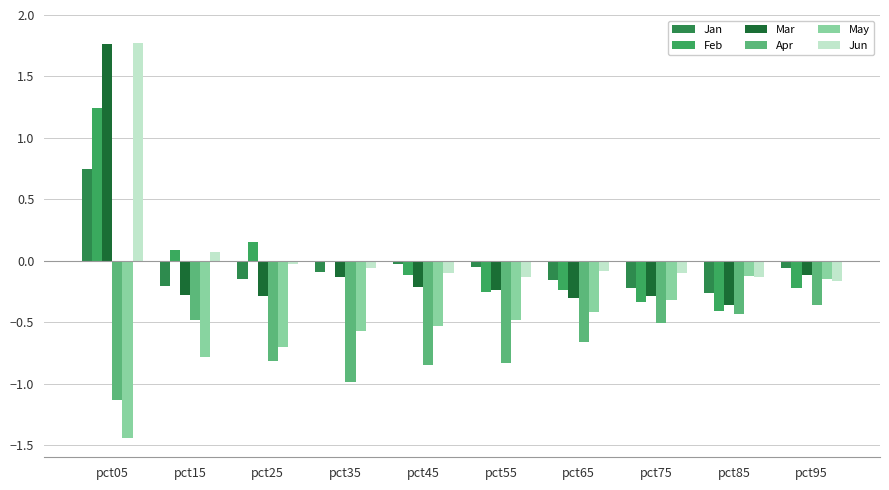

Reading left to right, list all the values displayed in this chart.

Jan: 0.7	-0.2	-0.2	-0.1	-0.0	-0.1	-0.2	-0.2	-0.3	-0.1
Feb: 1.2	0.1	0.2	-0.0	-0.1	-0.3	-0.2	-0.3	-0.4	-0.2
Mar: 1.8	-0.3	-0.3	-0.1	-0.2	-0.2	-0.3	-0.3	-0.4	-0.1
Apr: -1.1	-0.5	-0.8	-1.0	-0.9	-0.8	-0.7	-0.5	-0.4	-0.4
May: -1.4	-0.8	-0.7	-0.6	-0.5	-0.5	-0.4	-0.3	-0.1	-0.1
Jun: 1.8	0.1	-0.0	-0.1	-0.1	-0.1	-0.1	-0.1	-0.1	-0.2